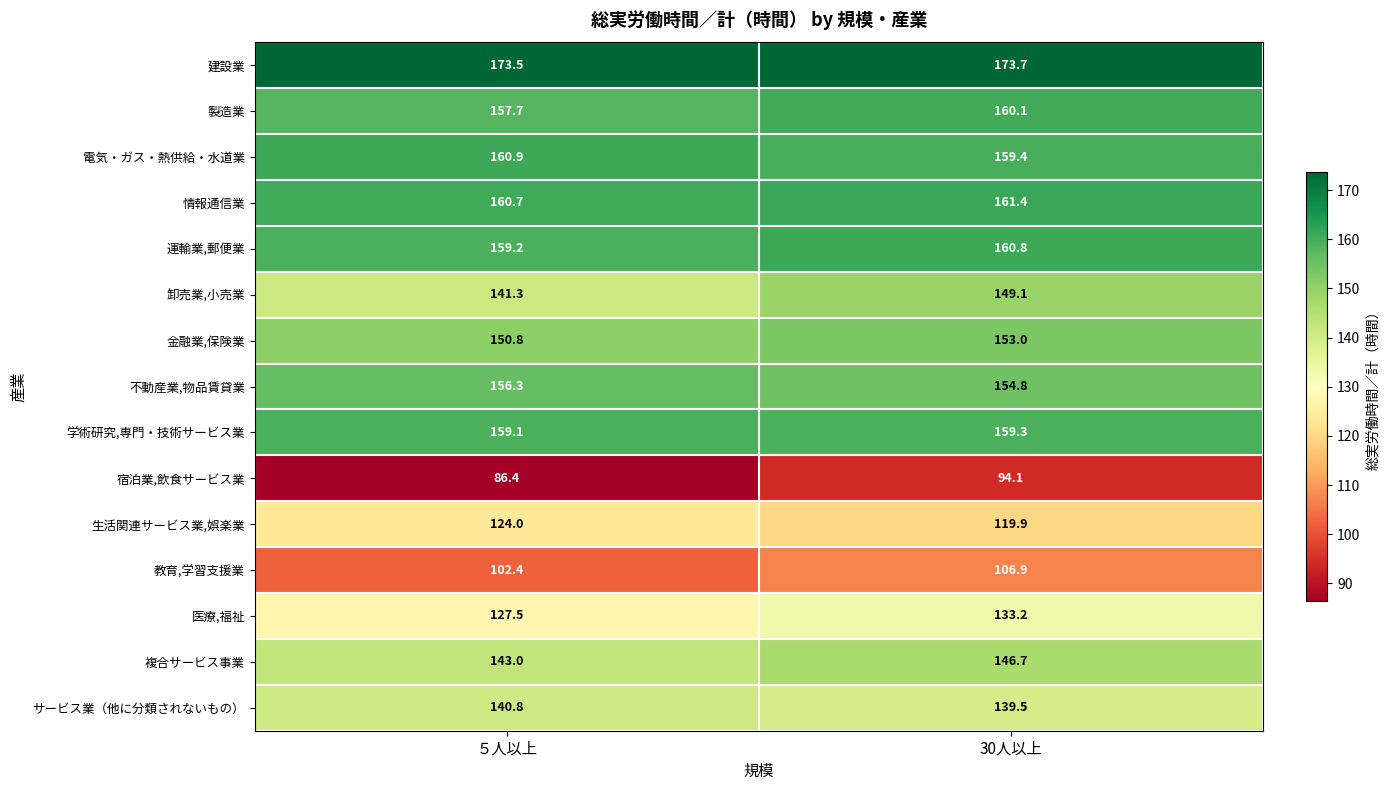

Reading right to left, what are all the values shown in this chart?

建設業: 30人以上=173.7	５人以上=173.5
製造業: 30人以上=160.1	５人以上=157.7
電気・ガス・熱供給・水道業: 30人以上=159.4	５人以上=160.9
情報通信業: 30人以上=161.4	５人以上=160.7
運輸業,郵便業: 30人以上=160.8	５人以上=159.2
卸売業,小売業: 30人以上=149.1	５人以上=141.3
金融業,保険業: 30人以上=153.0	５人以上=150.8
不動産業,物品賃貸業: 30人以上=154.8	５人以上=156.3
学術研究,専門・技術サービス業: 30人以上=159.3	５人以上=159.1
宿泊業,飲食サービス業: 30人以上=94.1	５人以上=86.4
生活関連サービス業,娯楽業: 30人以上=119.9	５人以上=124.0
教育,学習支援業: 30人以上=106.9	５人以上=102.4
医療,福祉: 30人以上=133.2	５人以上=127.5
複合サービス事業: 30人以上=146.7	５人以上=143.0
サービス業（他に分類されないもの）: 30人以上=139.5	５人以上=140.8